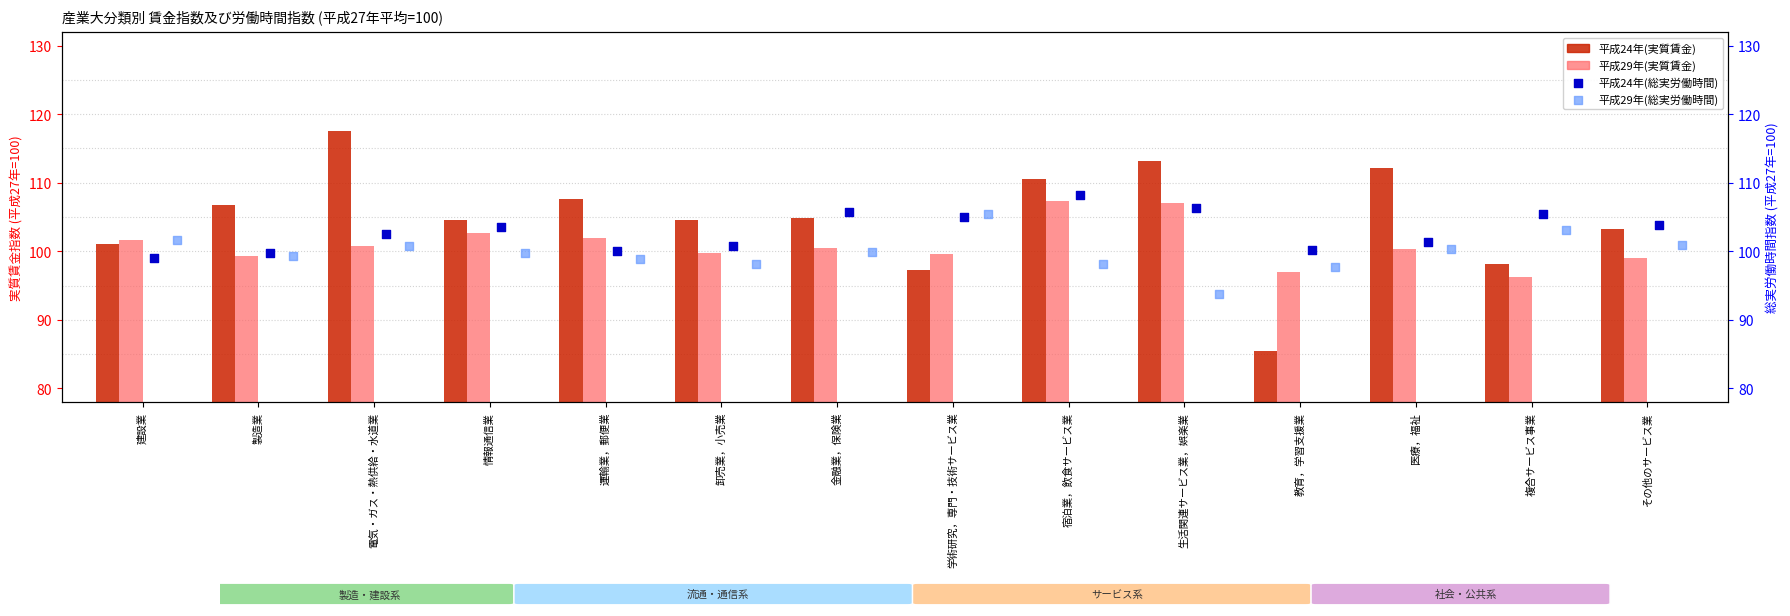

What are all the series names shown in the legend?

平成24年(実質賃金), 平成29年(実質賃金), 平成24年(総実労働時間), 平成29年(総実労働時間)